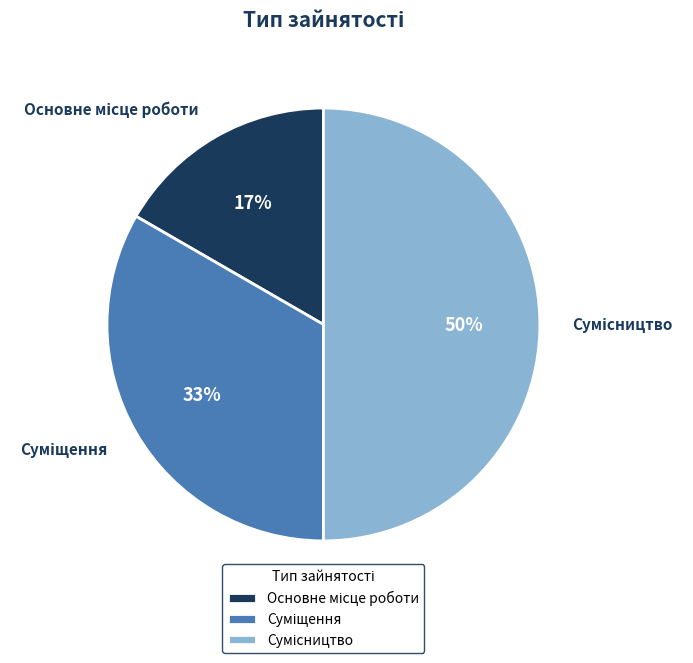

To the nearest percent, what is the difference between the largest and smallest slice percentages?

33%